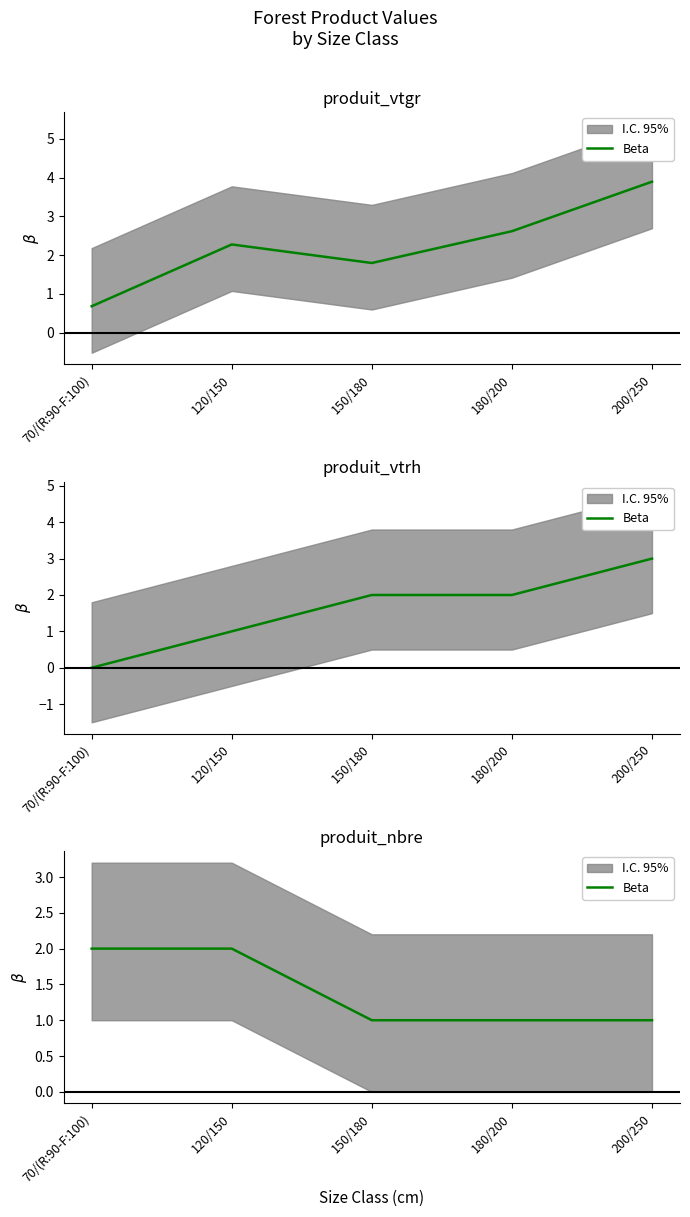

Between 200/250 and 70/(R:90-F:100), which is larger?

70/(R:90-F:100)